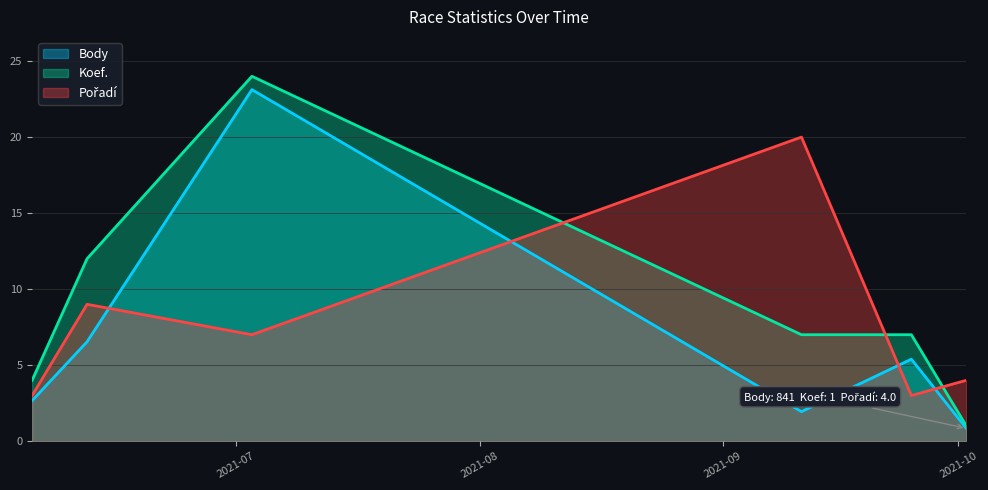

True or false: Koef. and Body intersect in this chart.

False